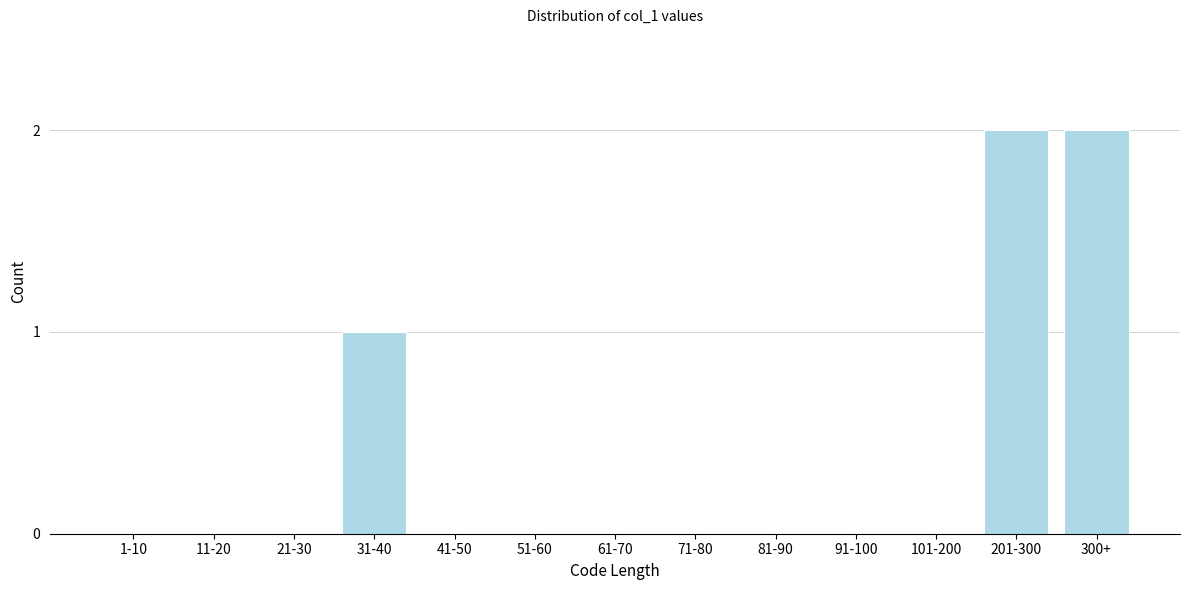

Reading left to right, what are all the values shown in this chart?

1-10=0	11-20=0	21-30=0	31-40=1	41-50=0	51-60=0	61-70=0	71-80=0	81-90=0	91-100=0	101-200=0	201-300=2	300+=2